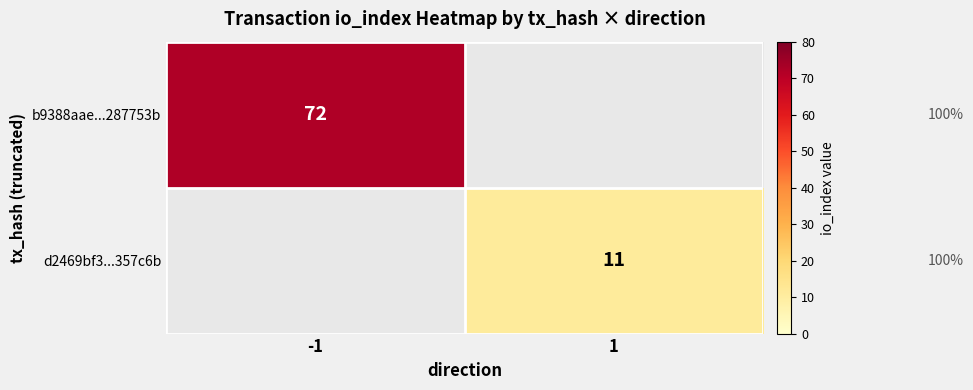

The d2469bf3...357c6b series shows 11 at 1. True or false?

True